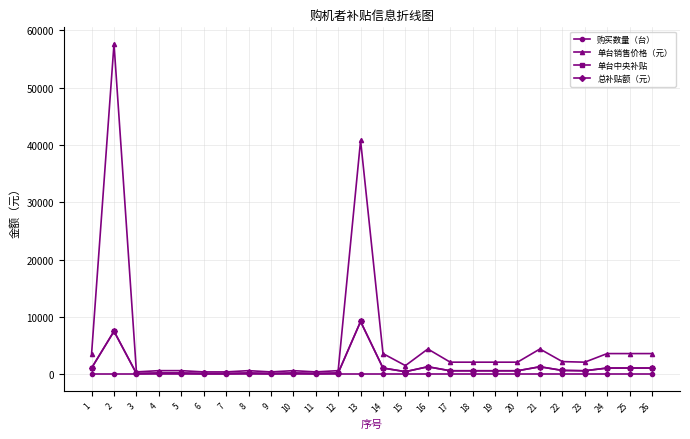

Reading right to left, extract all data points from this chart.

购买数量（台）: 26=1	25=1	24=1	23=1	22=1	21=1	20=1	19=1	18=1	17=1	16=1	15=1	14=1	13=1	12=1	11=1	10=1	9=1	8=1	7=1	6=1	5=1	4=1	3=1	2=1	1=1
单台销售价格（元）: 26=3600	25=3600	24=3600	23=2100	22=2200	21=4400	20=2100	19=2100	18=2100	17=2100	16=4400	15=1500	14=3600	13=40800	12=620	11=400	10=620	9=400	8=620	7=400	6=400	5=620	4=620	3=400	2=57666	1=3600
单台中央补贴: 26=1076	25=1076	24=1076	23=600	22=660	21=1300	20=600	19=600	18=600	17=600	16=1300	15=443	14=1076	13=9200	12=207	11=123	10=207	9=123	8=207	7=123	6=123	5=207	4=207	3=123	2=7500	1=1076
总补贴额（元）: 26=1076	25=1076	24=1076	23=600	22=660	21=1300	20=600	19=600	18=600	17=600	16=1300	15=443	14=1076	13=9200	12=207	11=123	10=207	9=123	8=207	7=123	6=123	5=207	4=207	3=123	2=7500	1=1076